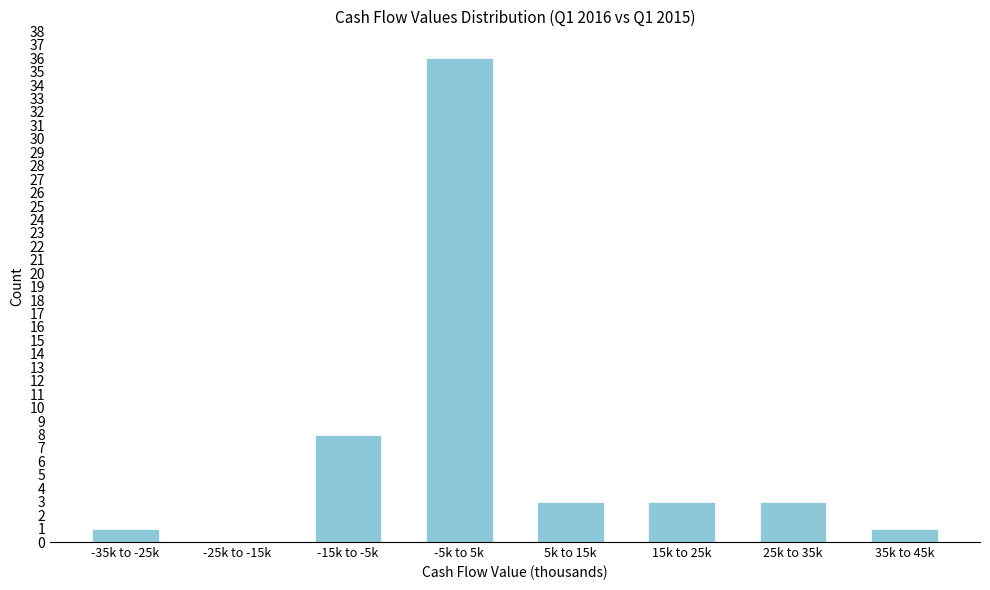

Reading left to right, list all the values displayed in this chart.

-35k to -25k=1	-25k to -15k=0	-15k to -5k=8	-5k to 5k=36	5k to 15k=3	15k to 25k=3	25k to 35k=3	35k to 45k=1